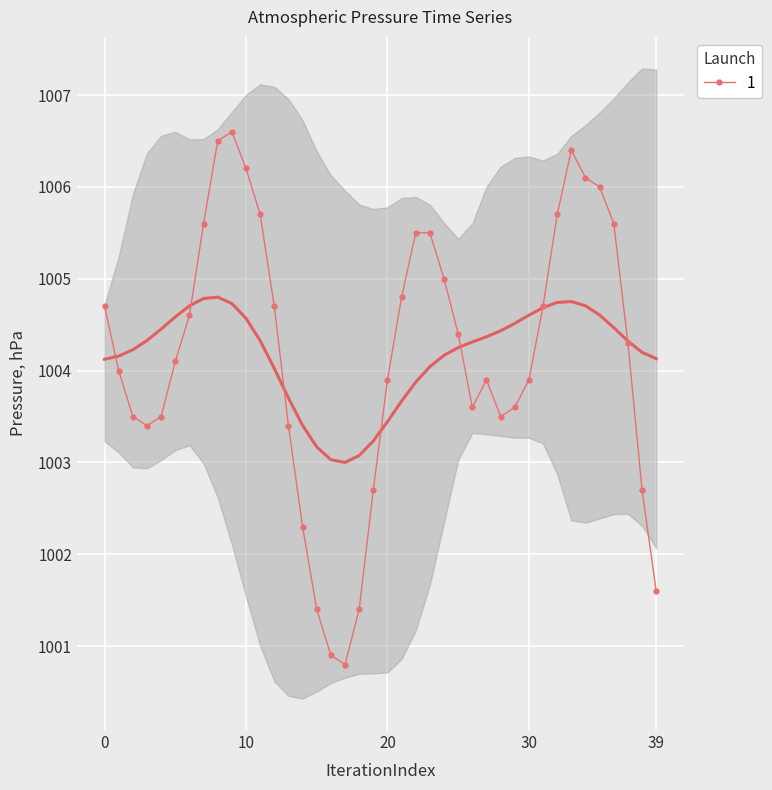

What is the lowest value of the 1 series?

1000.8